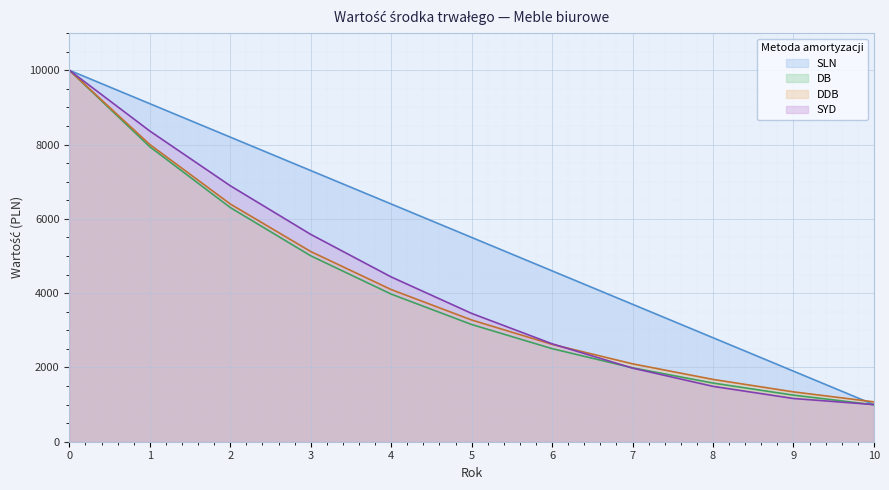

Is it true that DB equals 1725.2 at 10?

False